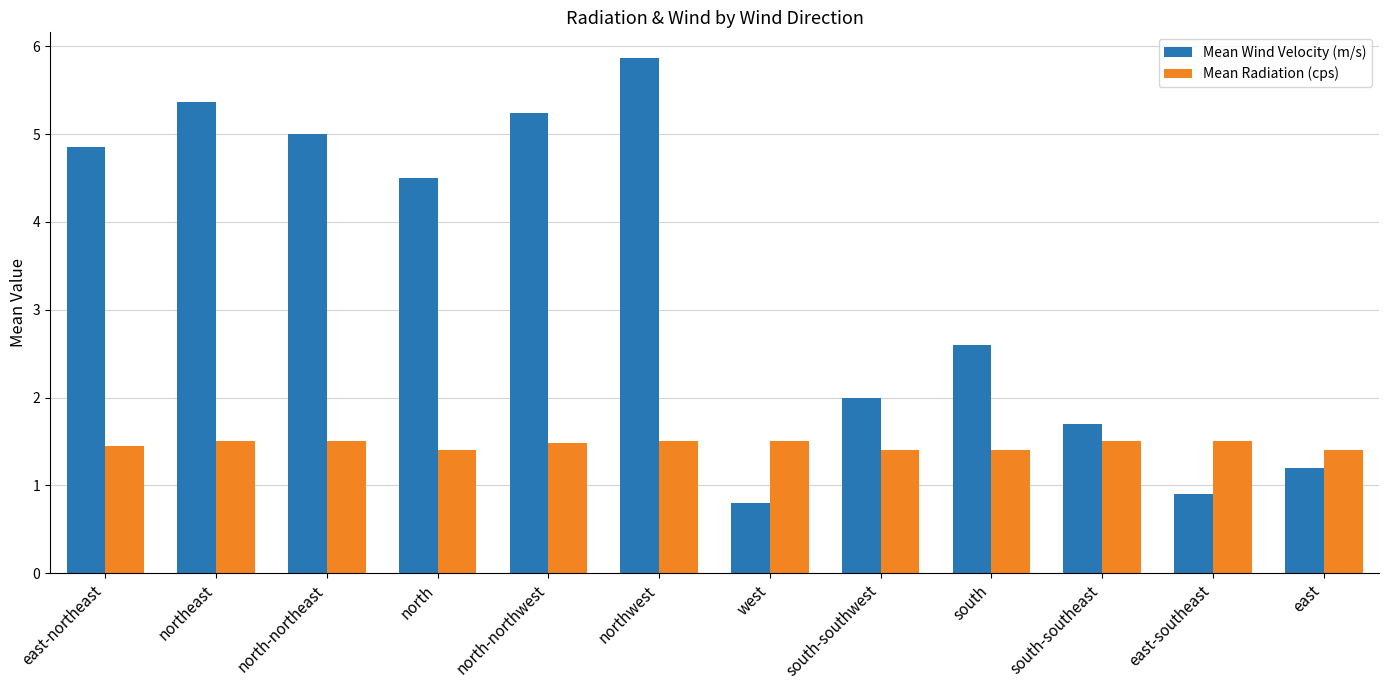

Read the Mean Radiation (cps) value at west.

1.5